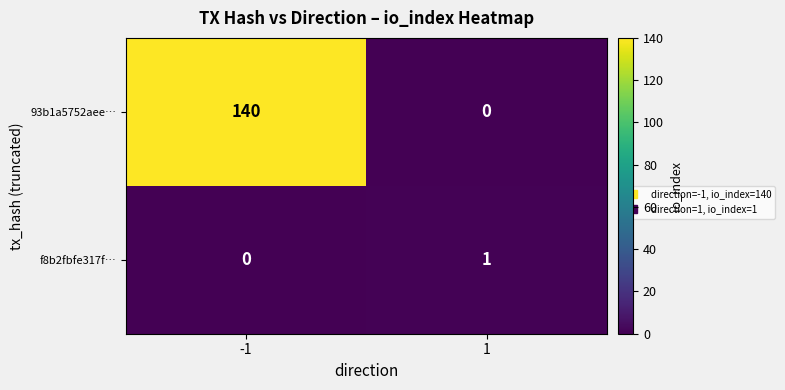

What is the average value of the 93b1a5752aee… series?

70